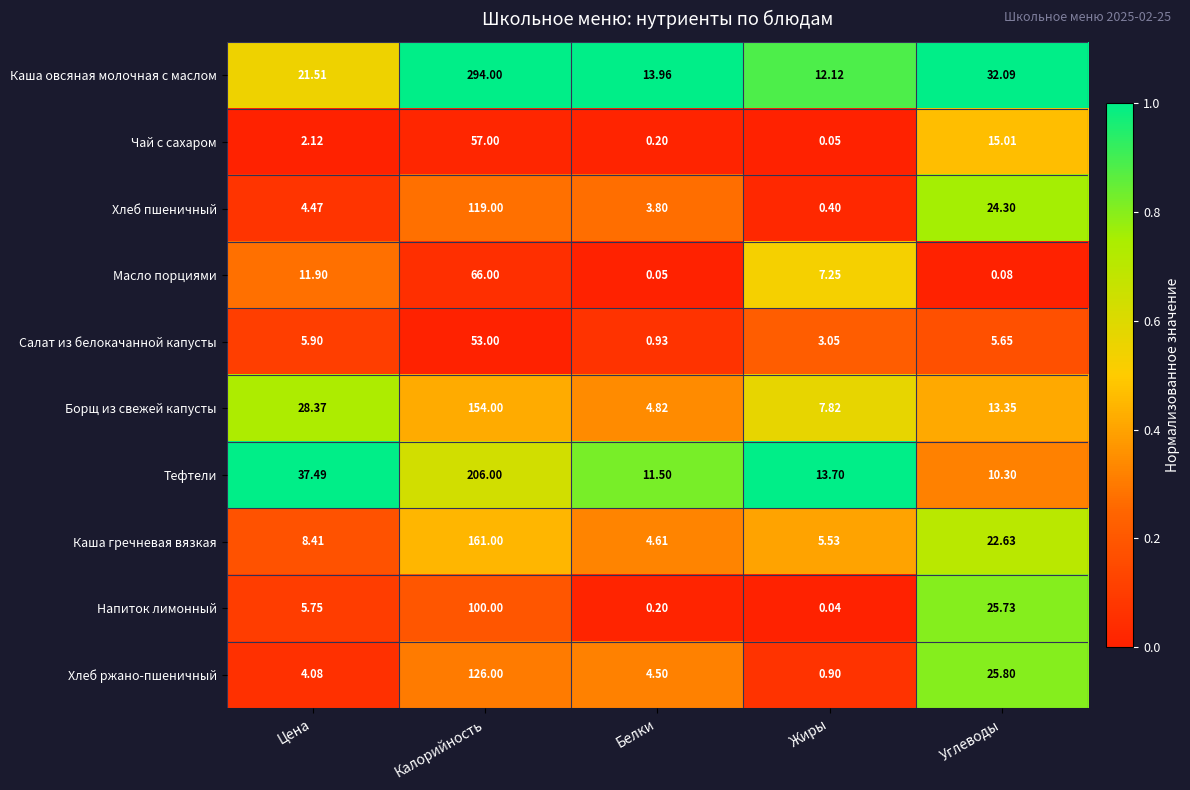

Which series has the largest total across all categories?

Каша овсяная молочная с маслом